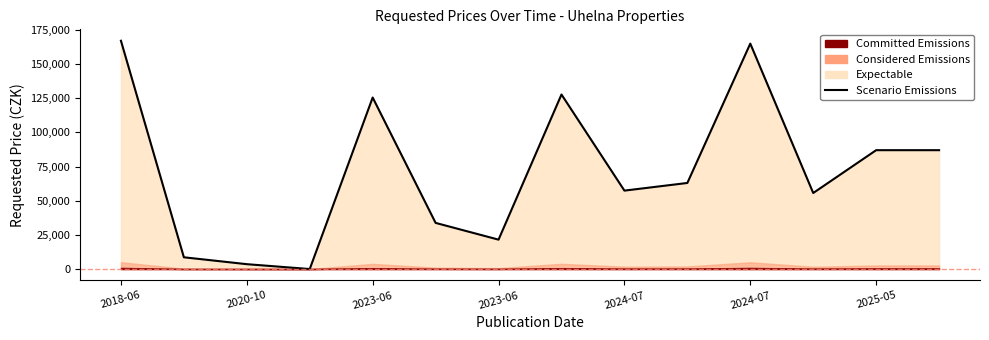

The chart shows a value of 55650 at 11. True or false?

True